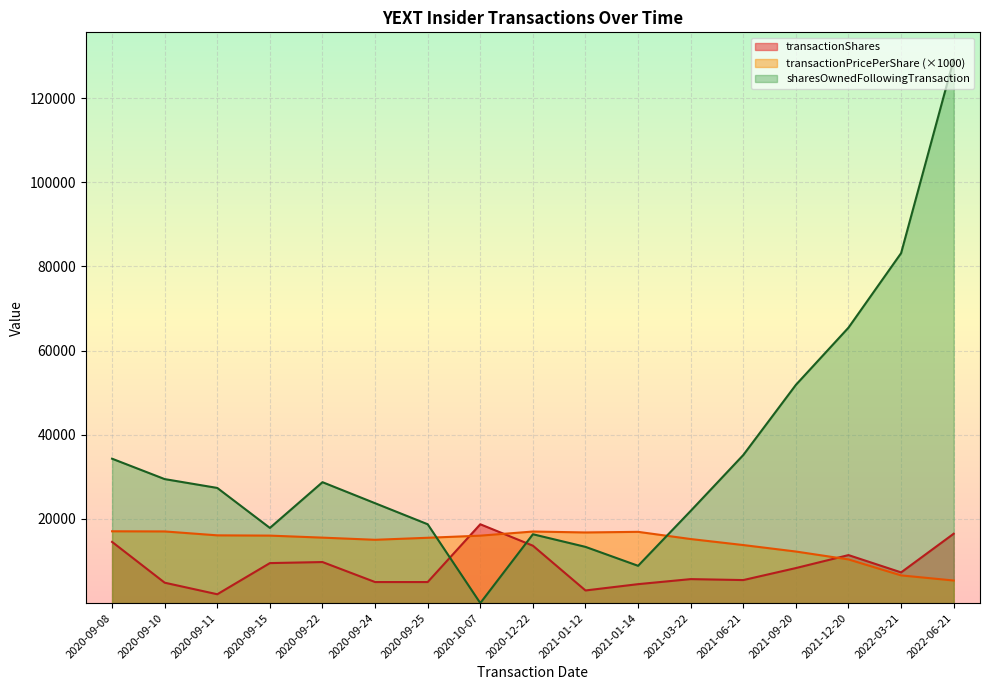

What position from the right is 2020-10-07?

10